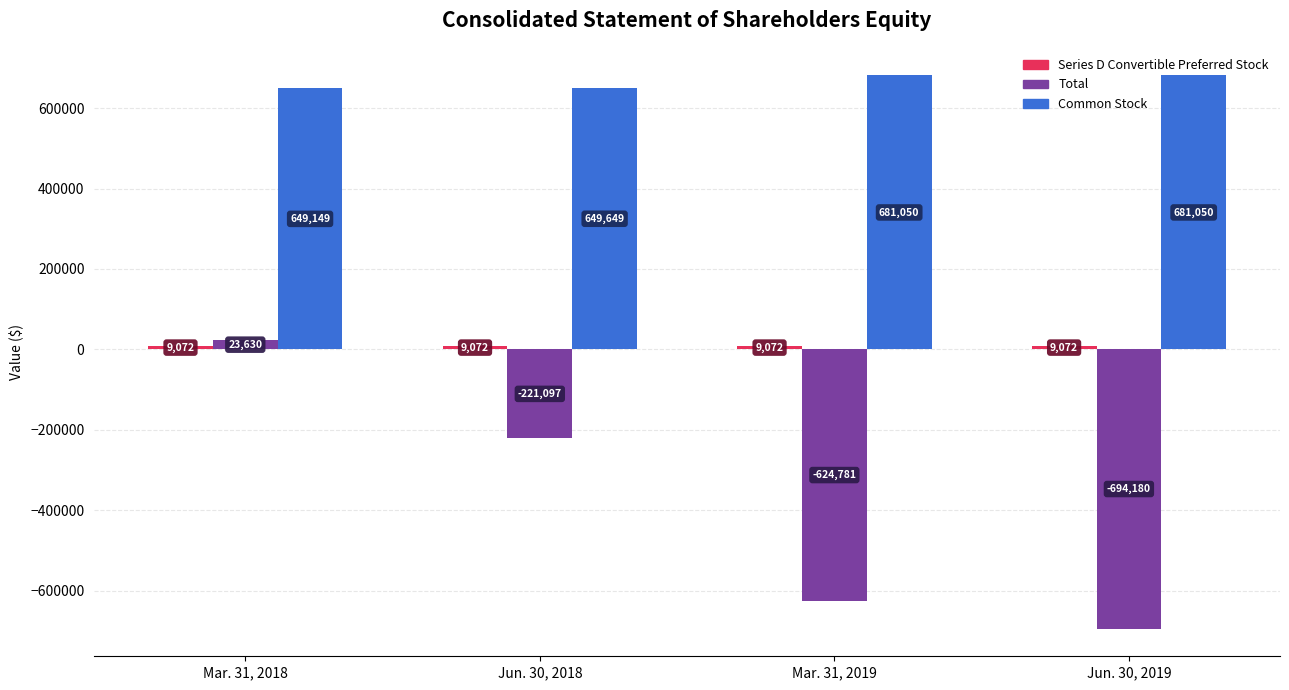

How many bars are there in each group?

3